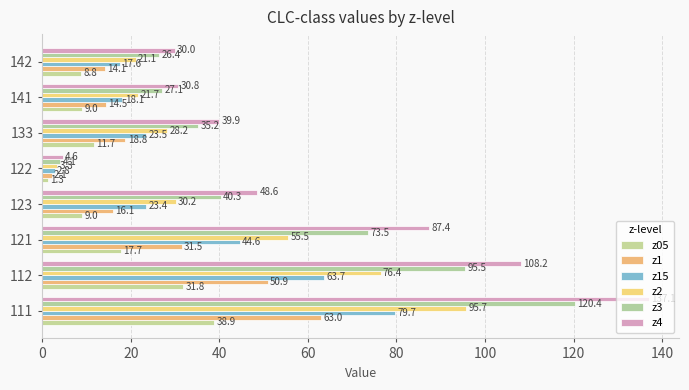

Count the number of categories in the chart.

8